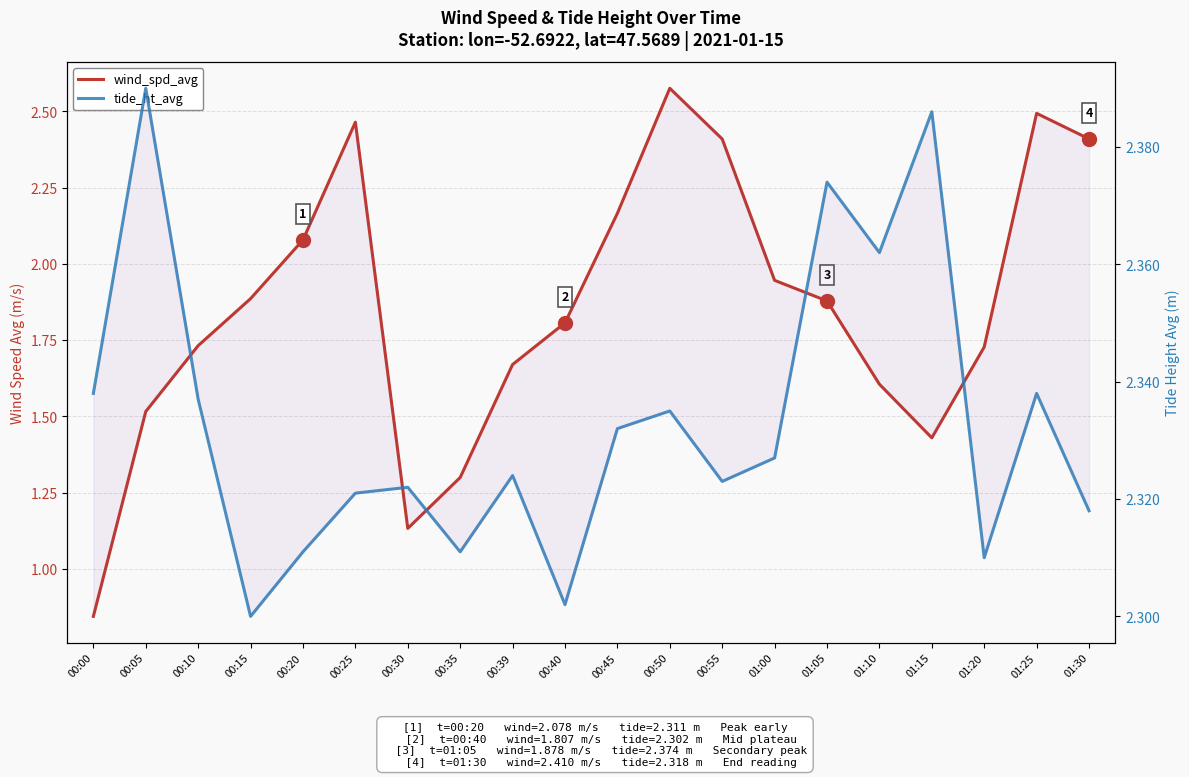

Is it true that tide_ht_avg equals 0.8 at 00:40?

False